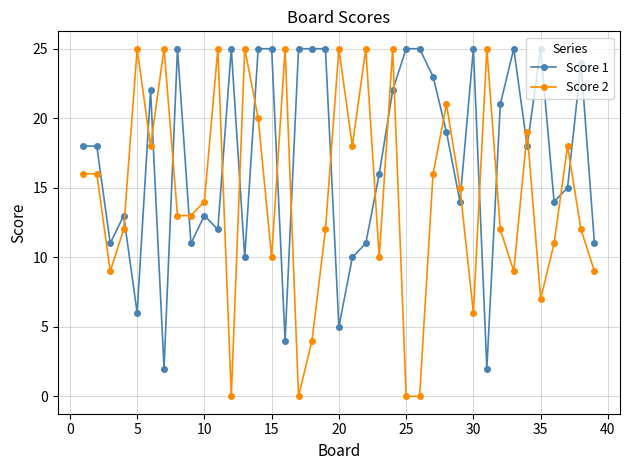

Which series has the largest total across all categories?

Score 1